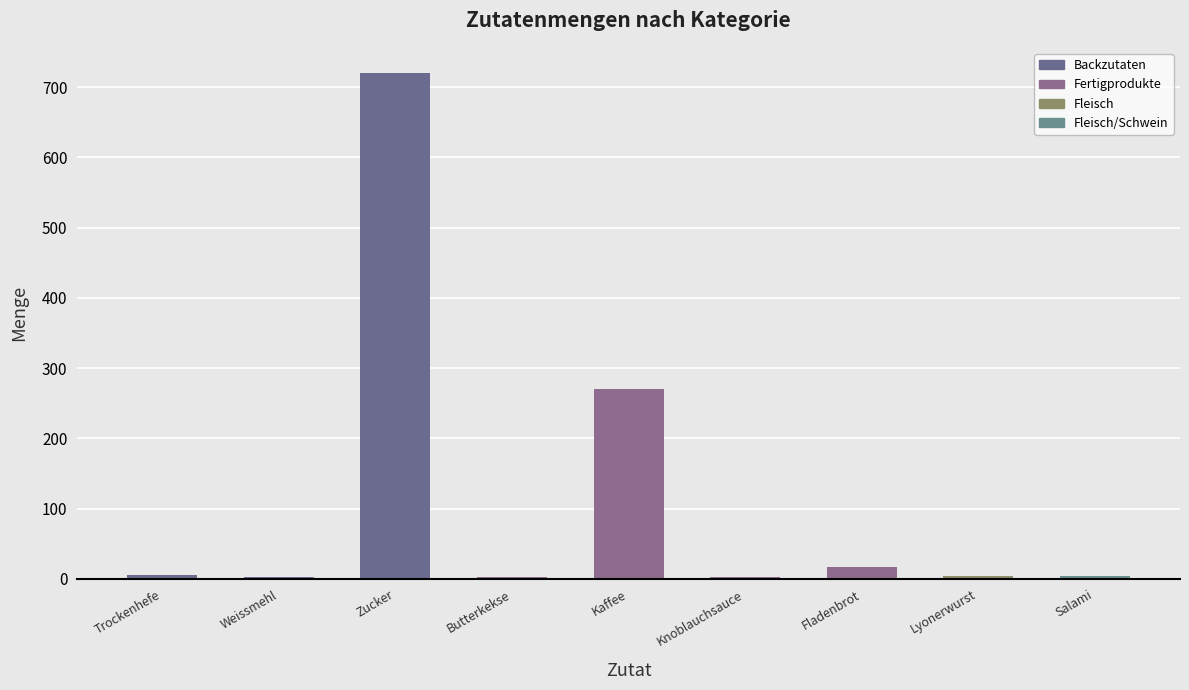

What is the label of the 2nd bar from the right?

Lyonerwurst